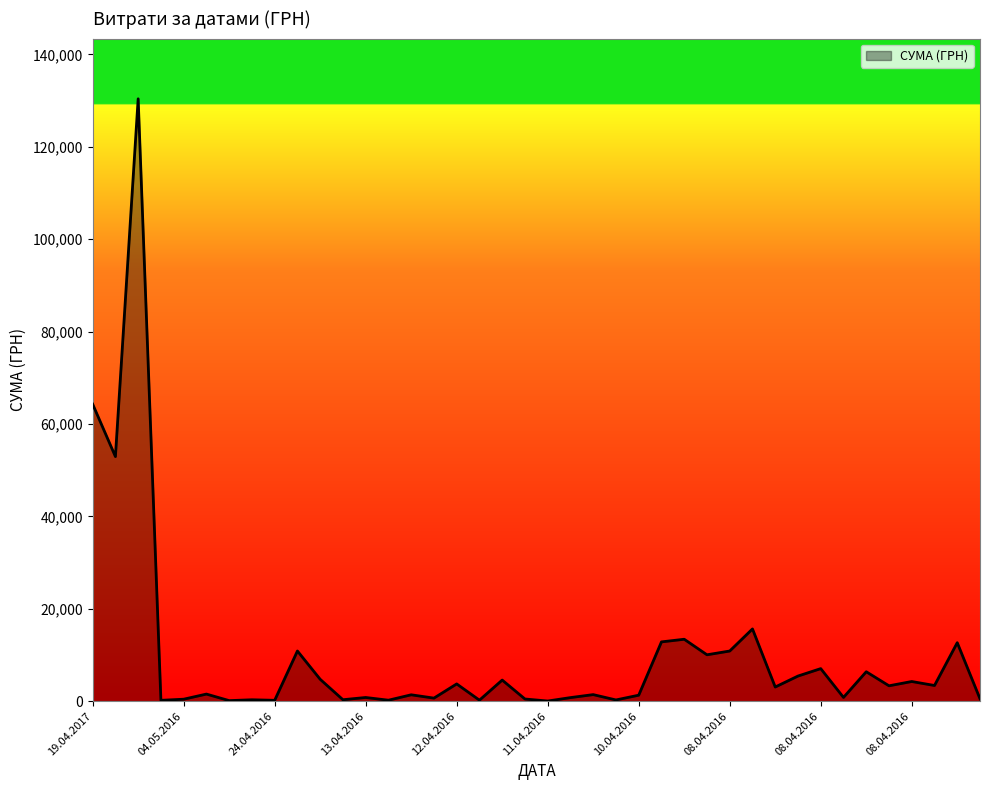

How many lines are shown in the chart?

1